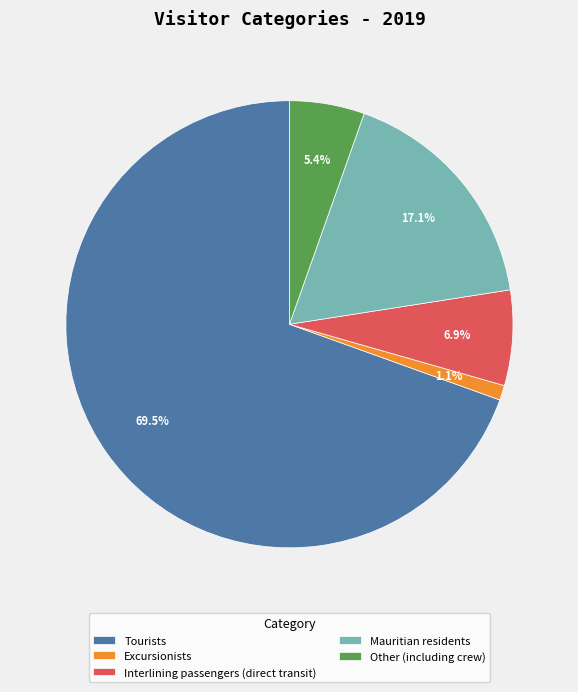

How many segments does this pie chart have?

5